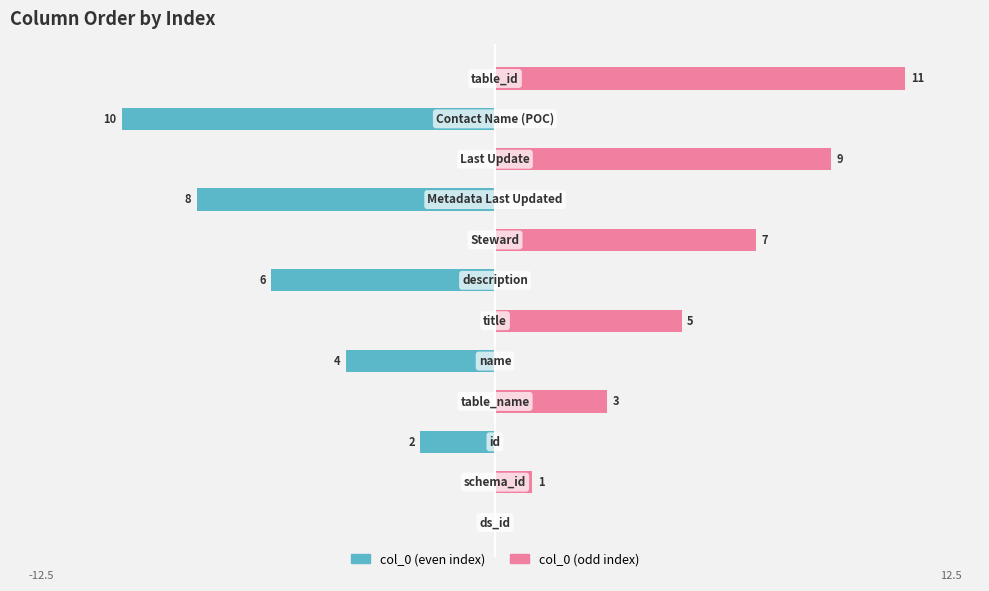

Where is col_0 (even index) nearest to the value -5?

4